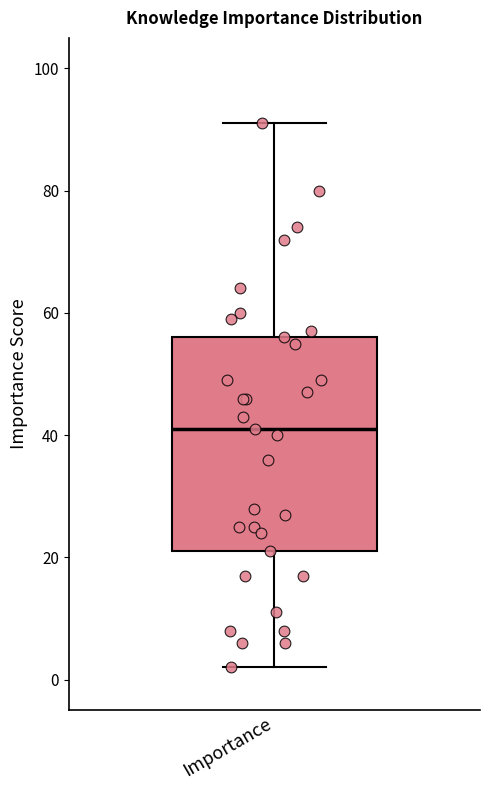

Where is the lower edge of the box for Importance on the y-axis? The values are not printed on the chart, so give them approximately, as read against the axis.

22